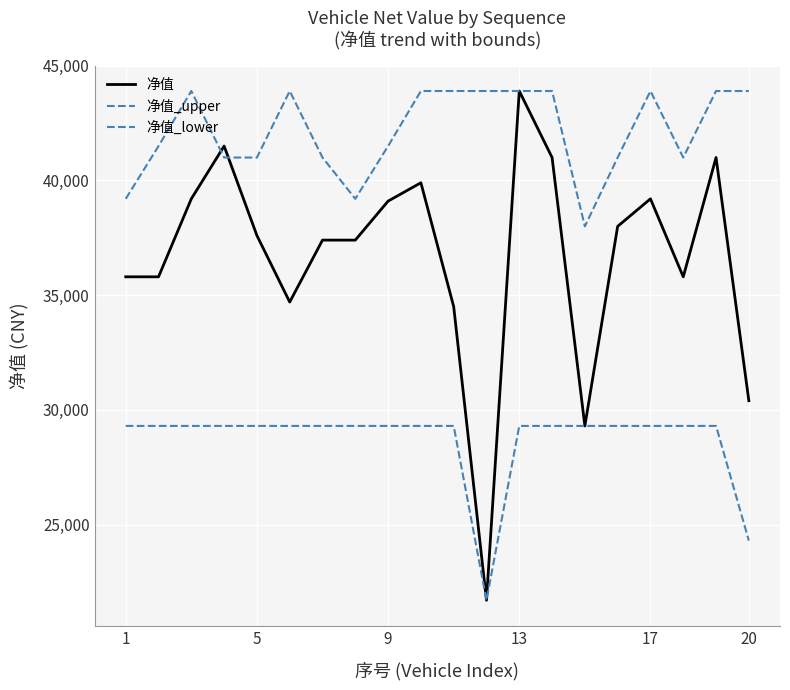

What is the sum of all 净值 values?

733200